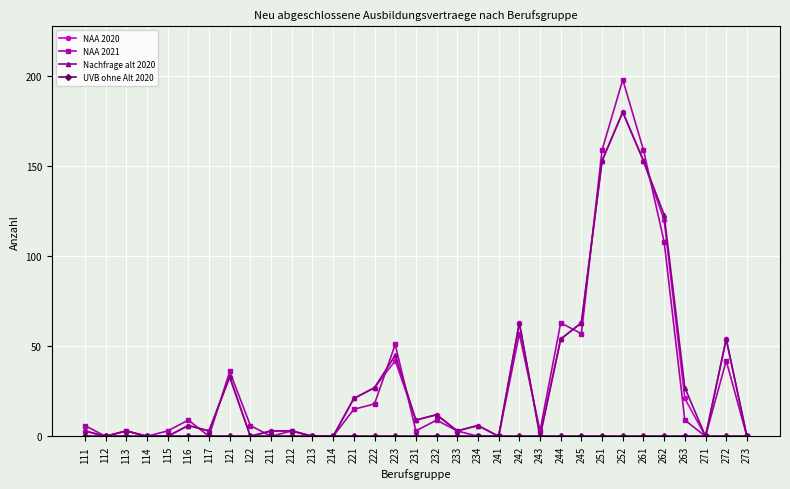

Does the chart display data point markers on the line(s)?

Yes